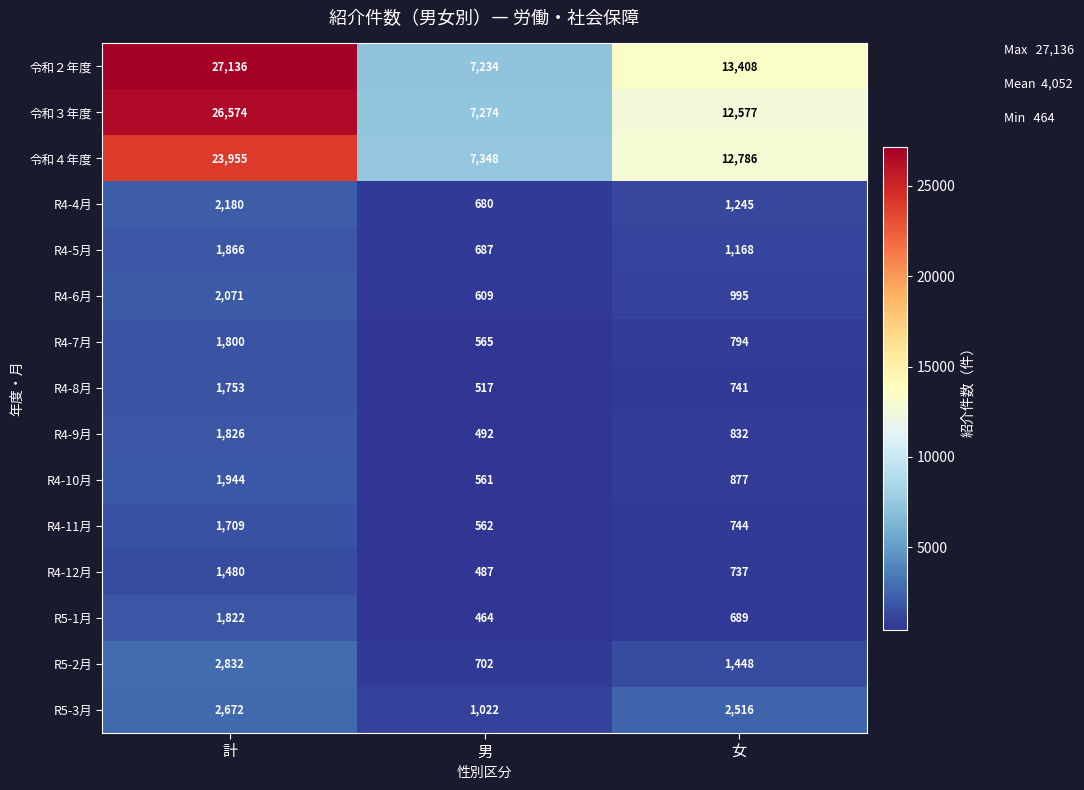

What is the average value of the R4-11月 series?

1005